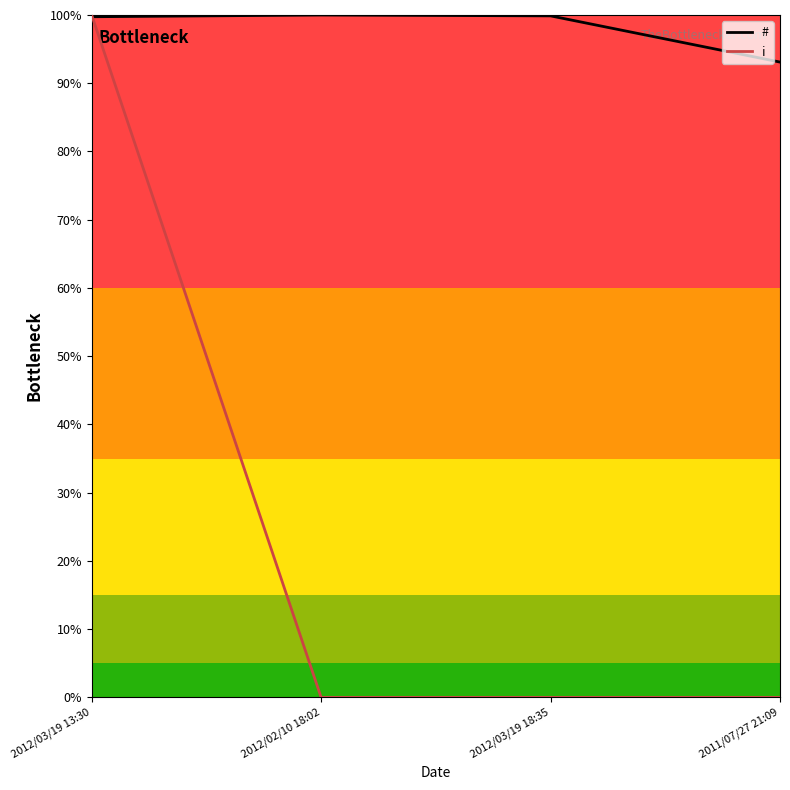

Is it true that # equals 127.5 at 2011/07/27 21:09?

False